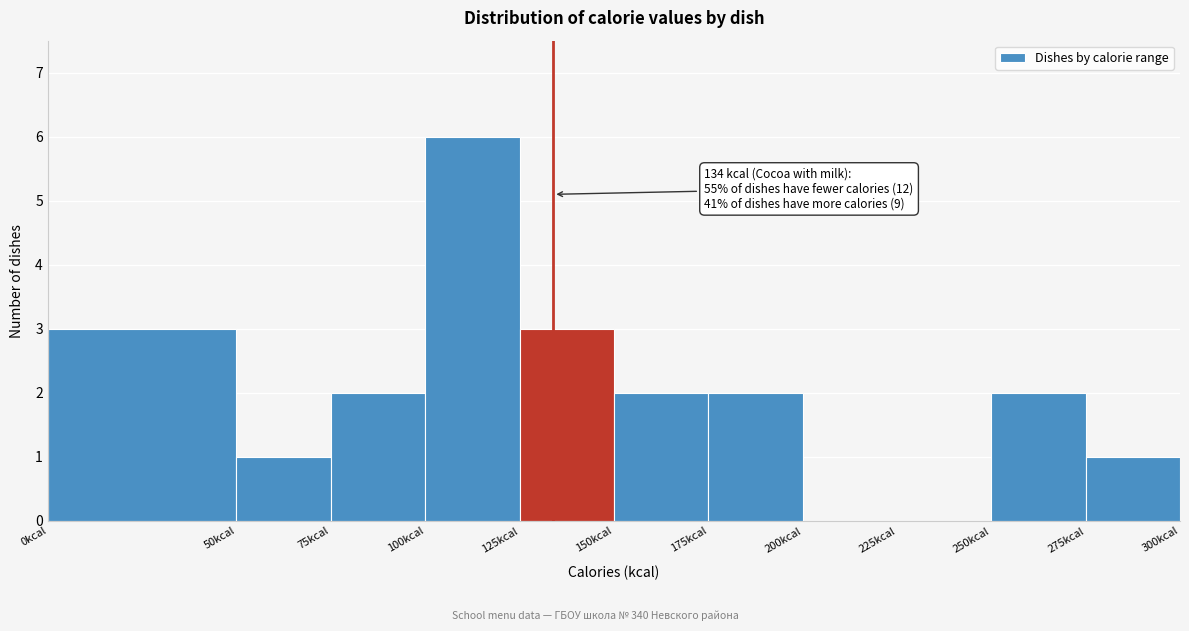

Over which range of the x-axis is the bar tallest?

100 to 125